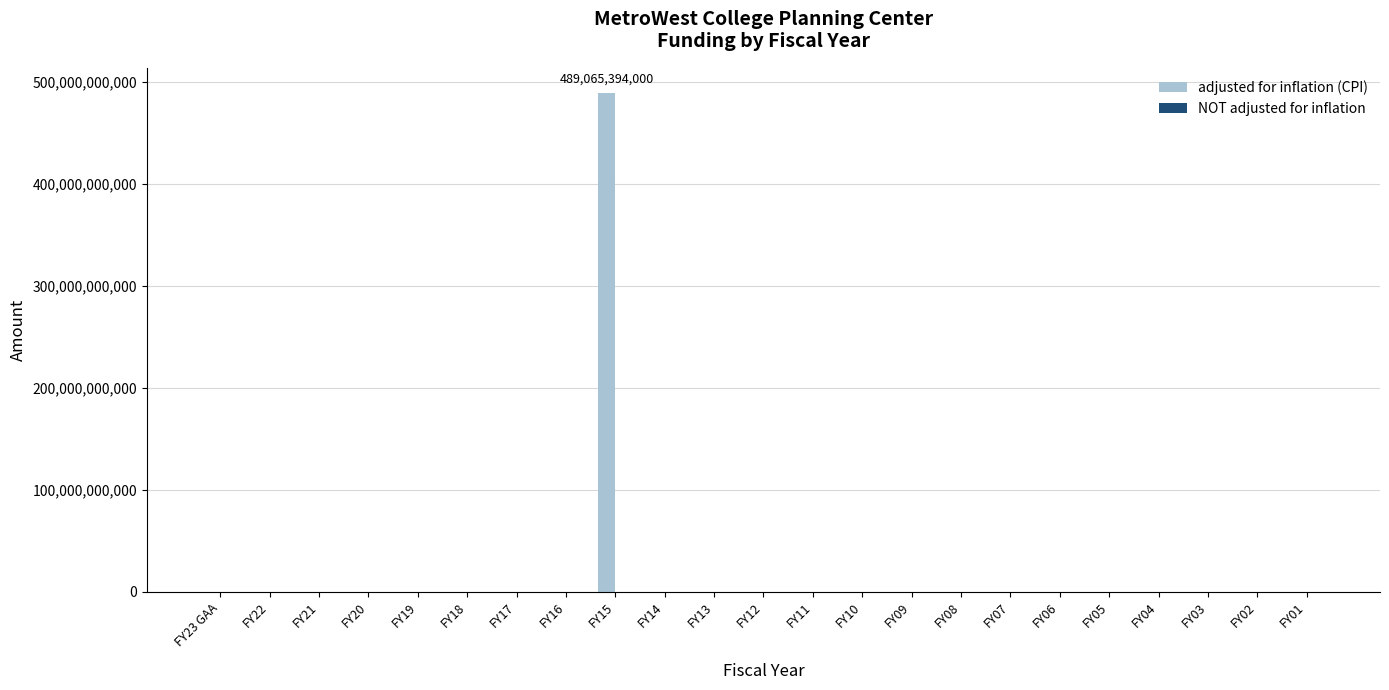

Is it true that the value at FY21 is 262539113800?

False